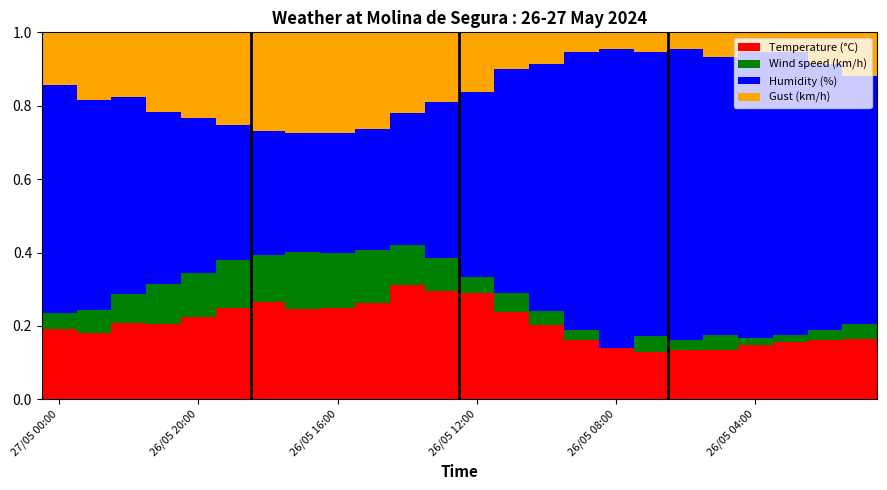

Are the bars horizontal?

No